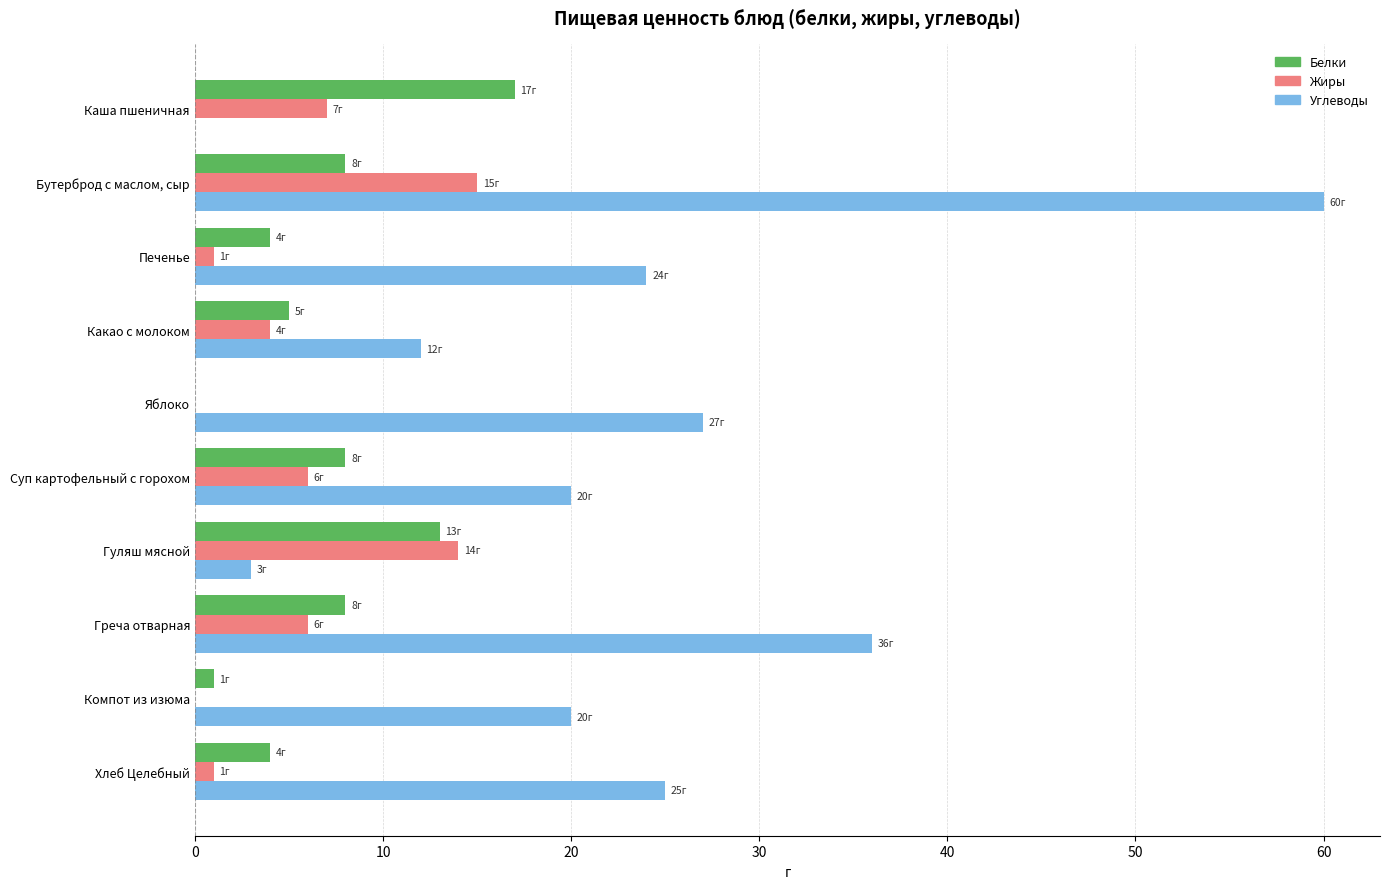

Which series changed the most between Бутерброд с маслом, сыр and Греча отварная?

Углеводы